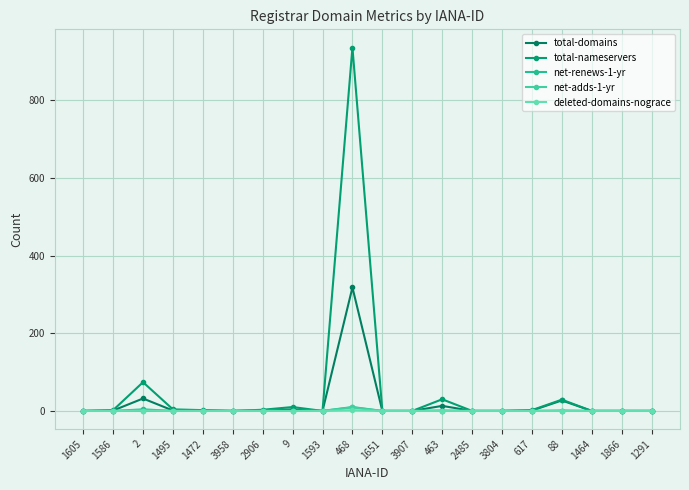

At how many categories does at least one series exceed 613?

1